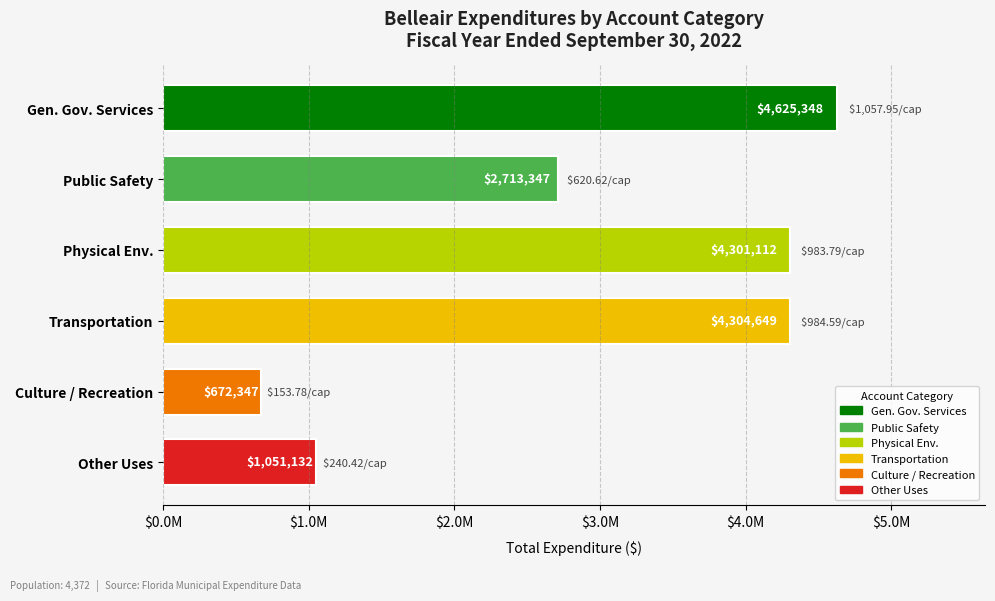

Rank the categories by value from highest to lowest.

Gen. Gov. Services, Transportation, Physical Env., Public Safety, Other Uses, Culture / Recreation